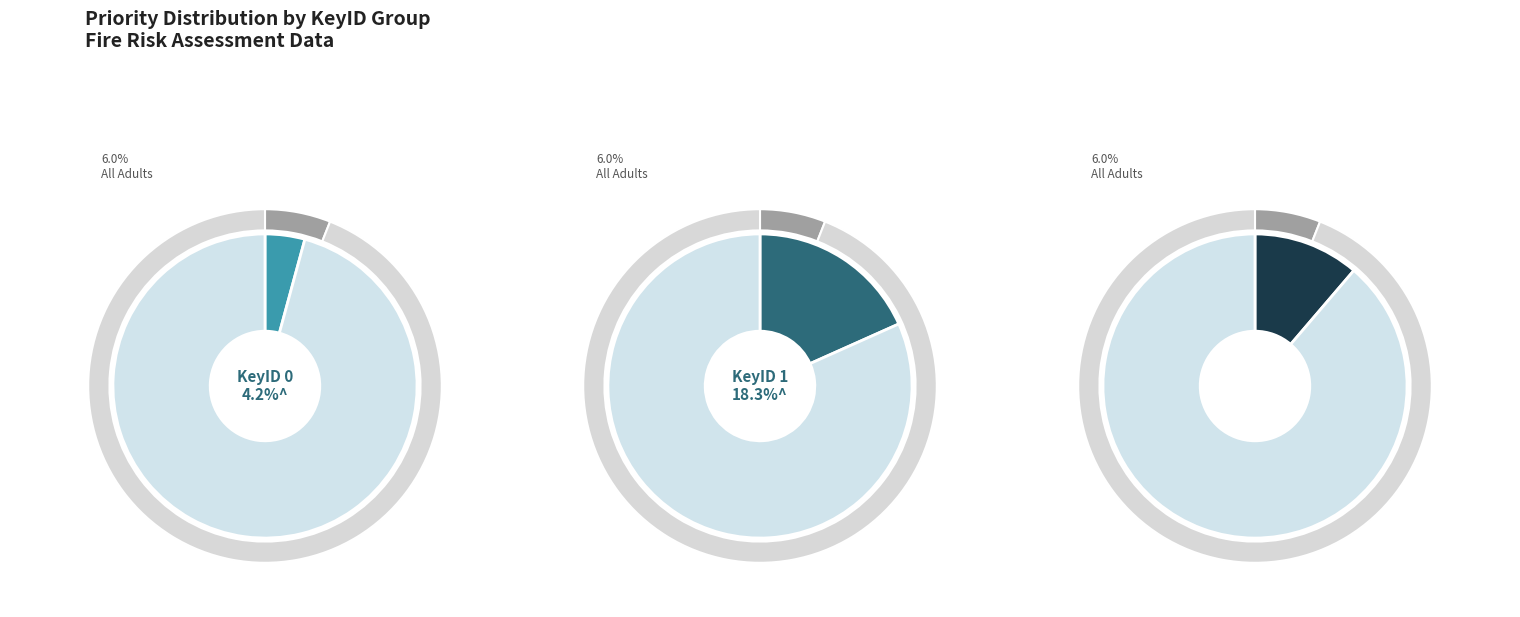

Is KeyID 0 the majority of the pie?

No